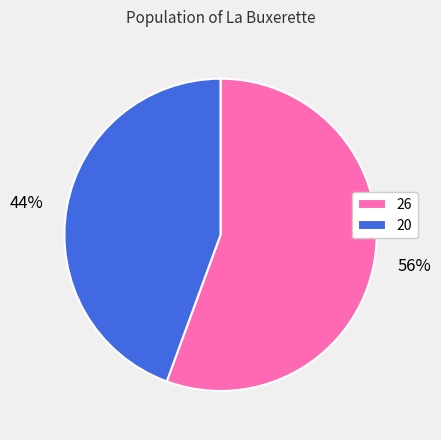

Does 26 represent more than half of the total?

Yes